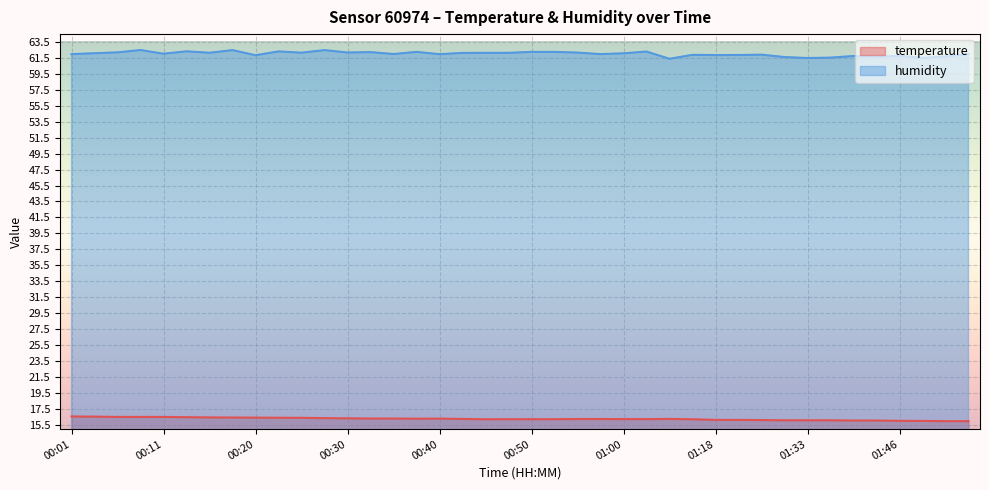

True or false: humidity and temperature intersect in this chart.

False